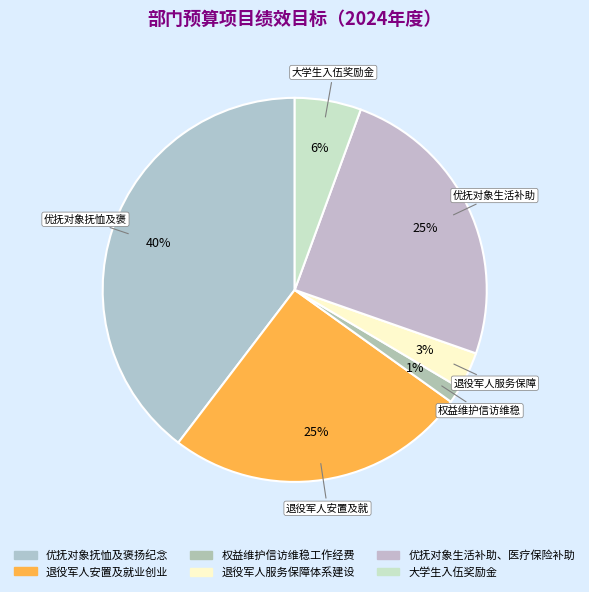

Does 优抚对象生活补助、医疗保险补助 represent more than half of the total?

No